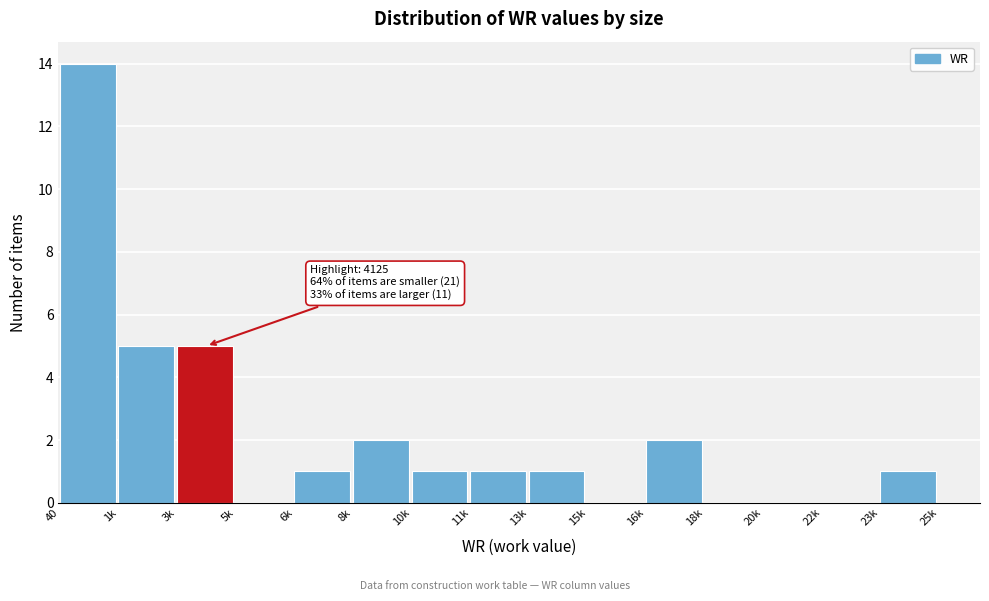

Reading left to right, what are all the values shown in this chart?

40=14	1k=5	3k=5	5k=0	6k=1	8k=2	10k=1	11k=1	13k=1	15k=0	16k=2	18k=0	20k=0	22k=0	23k=1